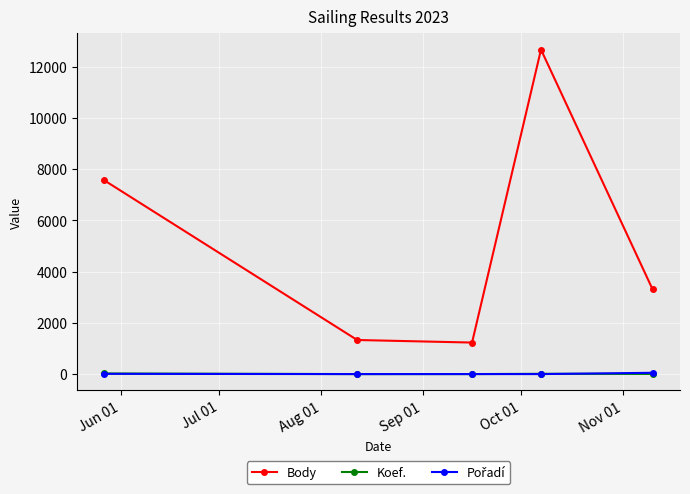

Which series has the largest total across all categories?

Body